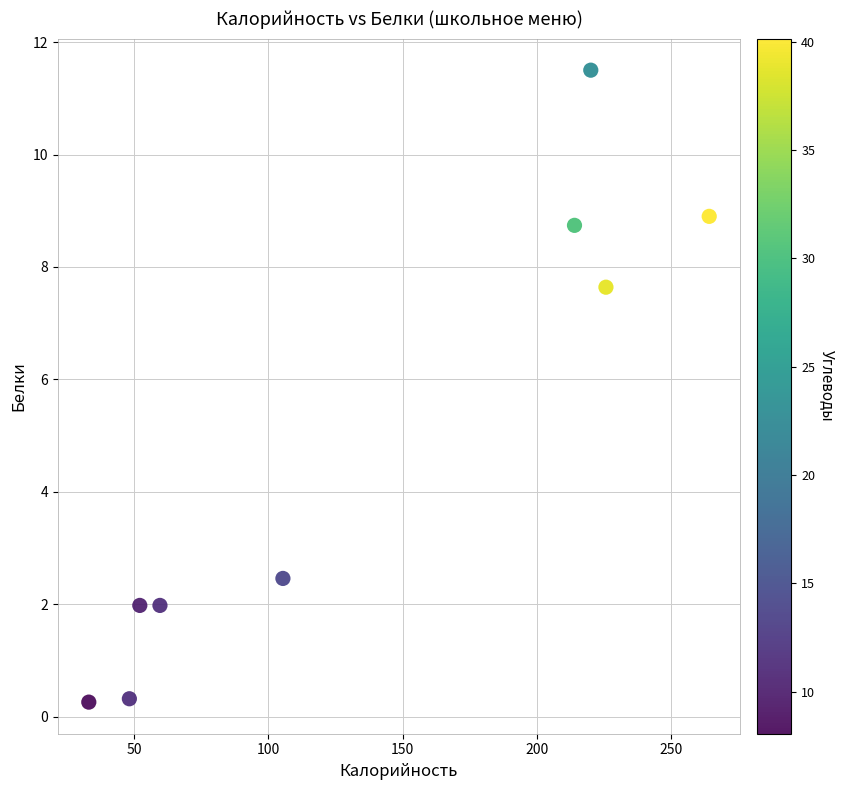

What is the range of X values (max minus min)?

230.9